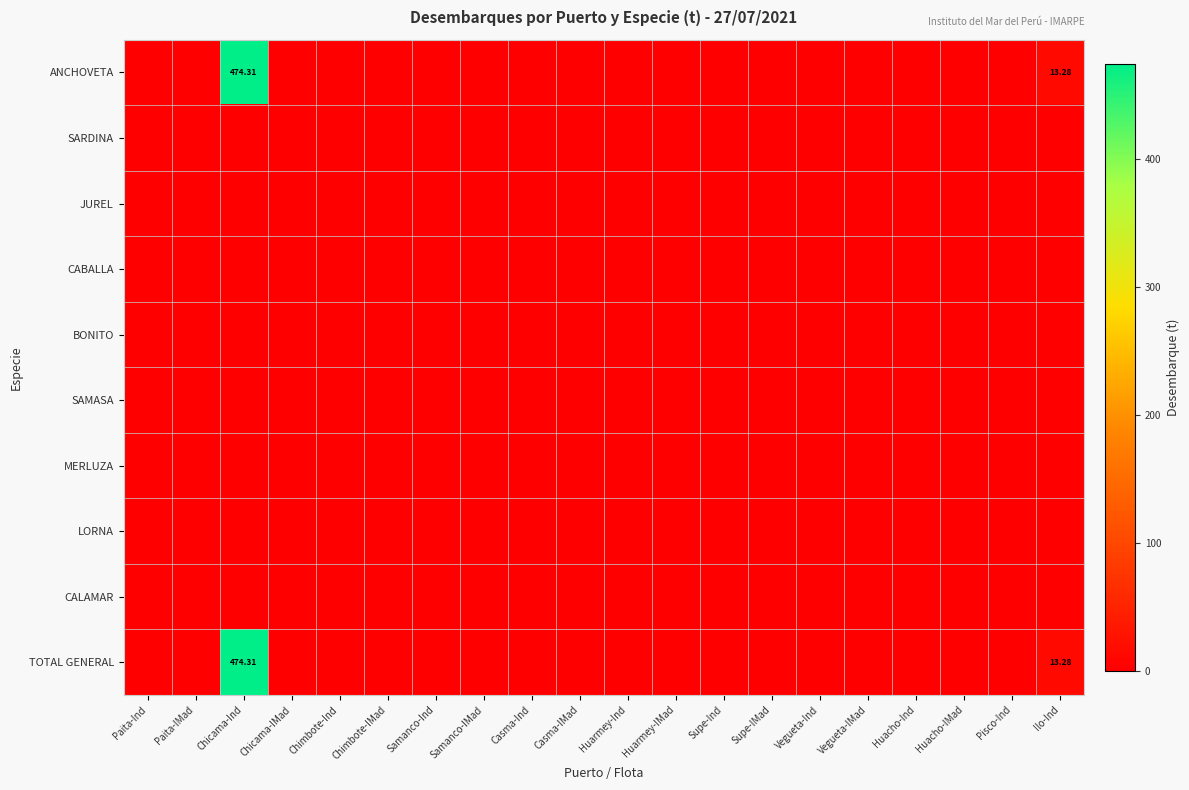

What is the difference between the maximum and second lowest values in the TOTAL GENERAL series?

474.3